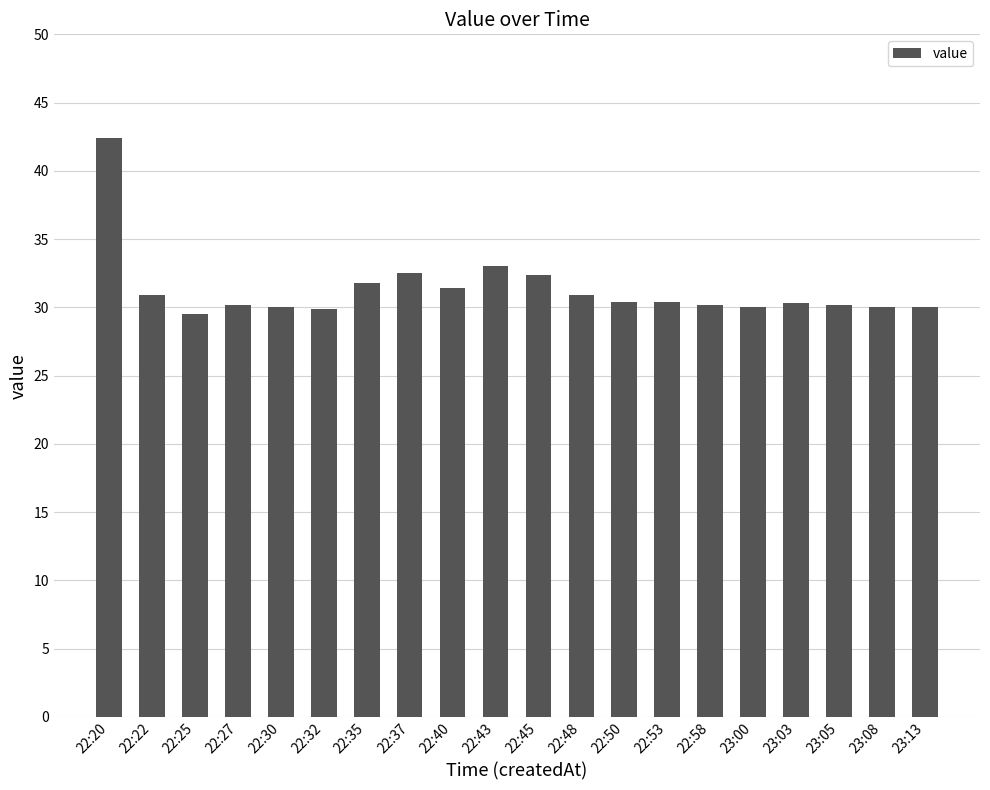

Approximately how many times larger is the value at 22:32 compared to 23:03?

1.0